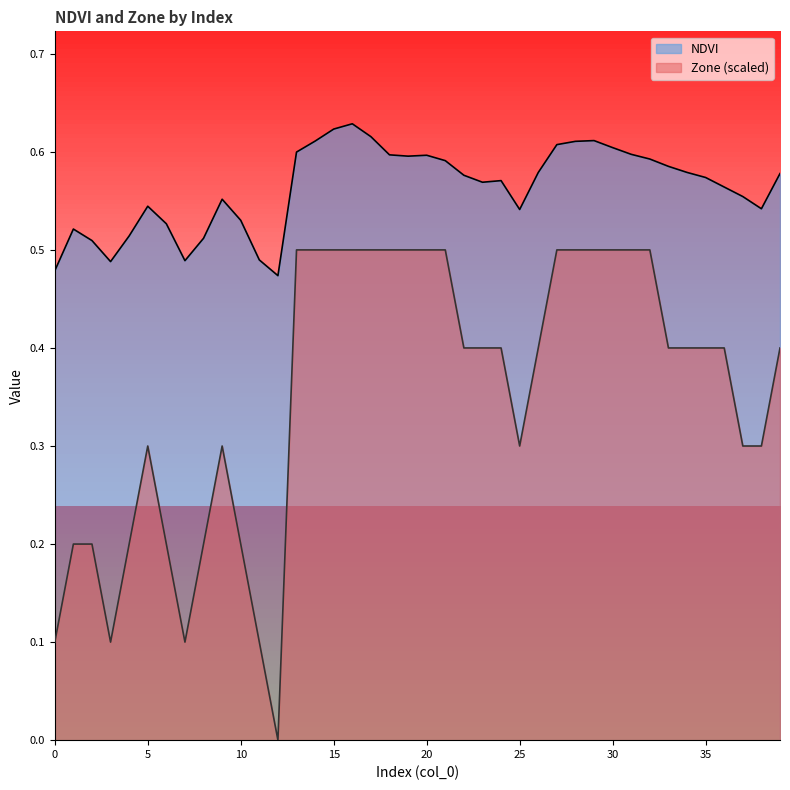

At which label is Zone closest to 0?

12